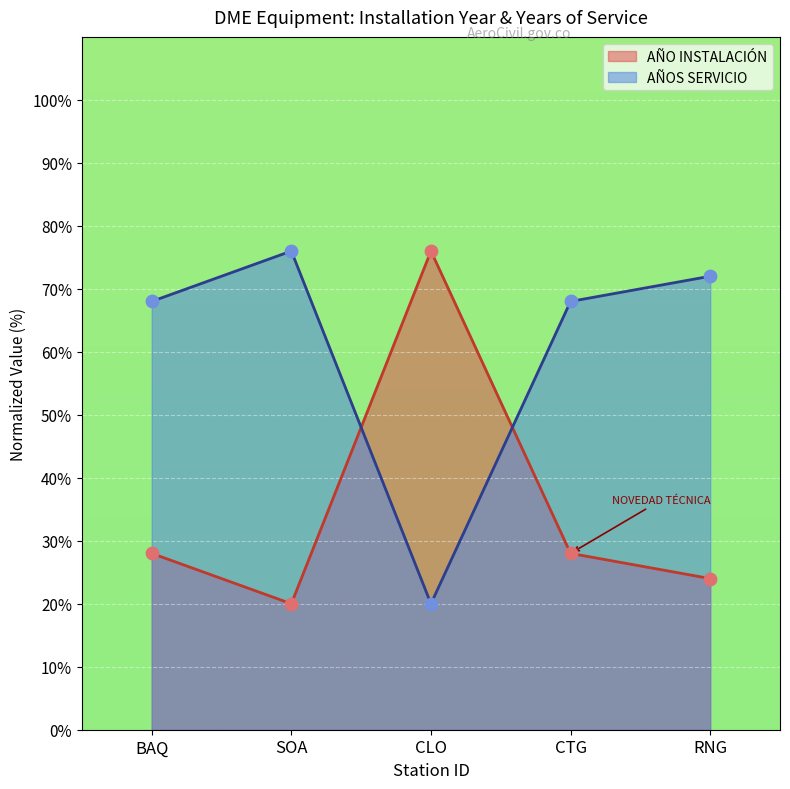

What is the total value across all series at BAQ?

96.0